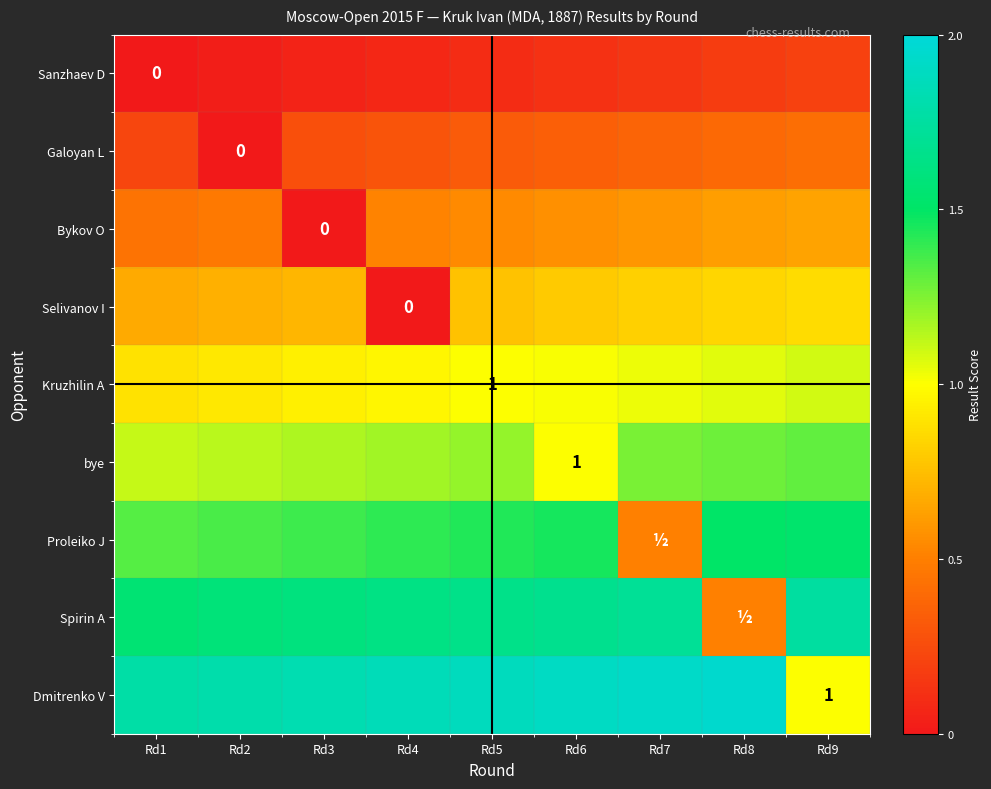

At which label is Spirin A closest to 1?

Rd8